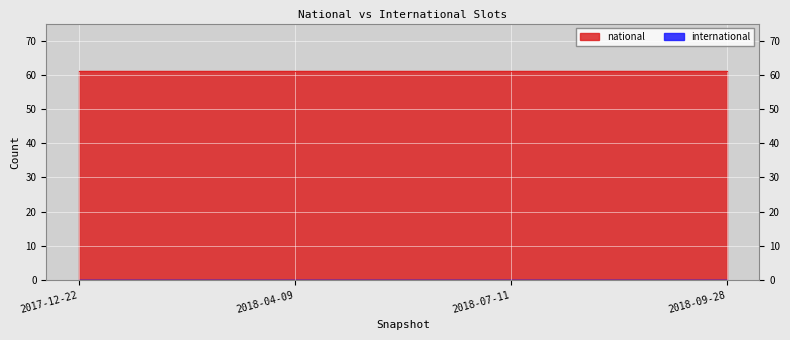

True or false: international and national intersect in this chart.

False